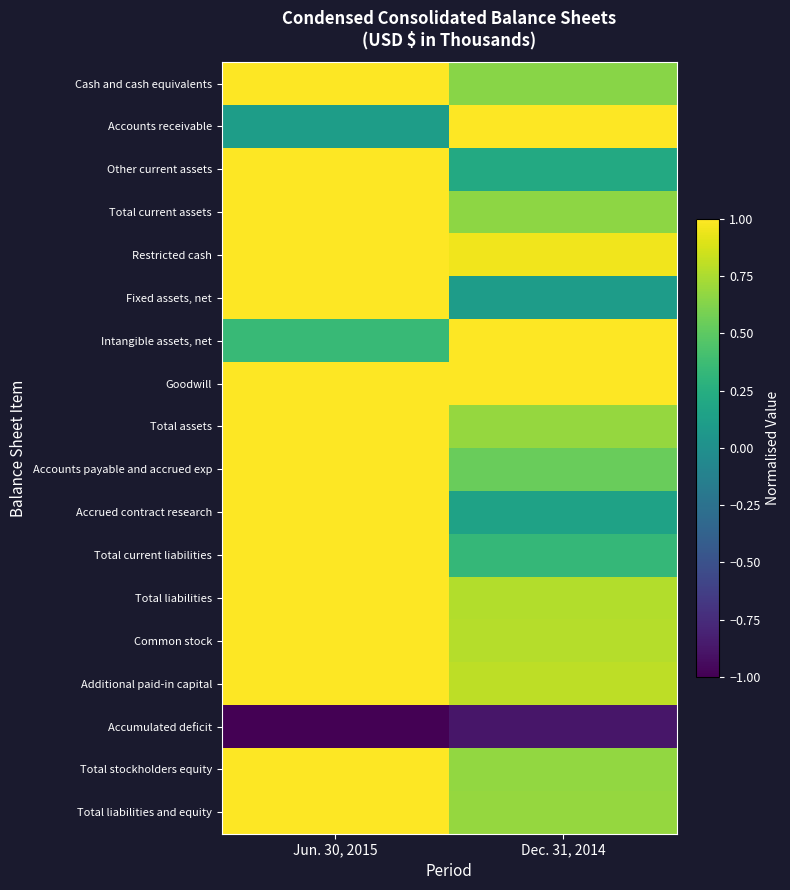

Reading left to right, list all the values displayed in this chart.

Cash and cash equivalents: Jun. 30, 2015=1.0	Dec. 31, 2014=0.6
Accounts receivable: Jun. 30, 2015=0.1	Dec. 31, 2014=1.0
Other current assets: Jun. 30, 2015=1.0	Dec. 31, 2014=0.2
Total current assets: Jun. 30, 2015=1.0	Dec. 31, 2014=0.7
Restricted cash: Jun. 30, 2015=1.0	Dec. 31, 2014=1.0
Fixed assets, net: Jun. 30, 2015=1.0	Dec. 31, 2014=0.1
Intangible assets, net: Jun. 30, 2015=0.3	Dec. 31, 2014=1.0
Goodwill: Jun. 30, 2015=1.0	Dec. 31, 2014=1.0
Total assets: Jun. 30, 2015=1.0	Dec. 31, 2014=0.7
Accounts payable and accrued exp: Jun. 30, 2015=1.0	Dec. 31, 2014=0.5
Accrued contract research: Jun. 30, 2015=1.0	Dec. 31, 2014=0.1
Total current liabilities: Jun. 30, 2015=1.0	Dec. 31, 2014=0.3
Total liabilities: Jun. 30, 2015=1.0	Dec. 31, 2014=0.8
Common stock: Jun. 30, 2015=1.0	Dec. 31, 2014=0.8
Additional paid-in capital: Jun. 30, 2015=1.0	Dec. 31, 2014=0.8
Accumulated deficit: Jun. 30, 2015=-1.0	Dec. 31, 2014=-0.9
Total stockholders equity: Jun. 30, 2015=1.0	Dec. 31, 2014=0.7
Total liabilities and equity: Jun. 30, 2015=1.0	Dec. 31, 2014=0.7